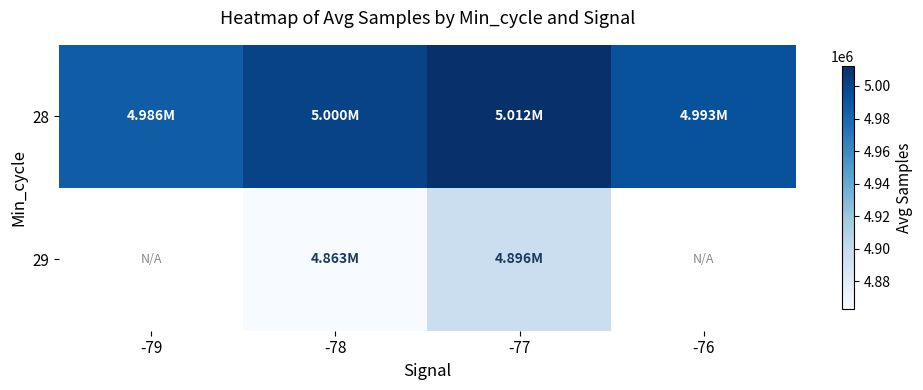

Which series changed the most between -79 and -78?

28